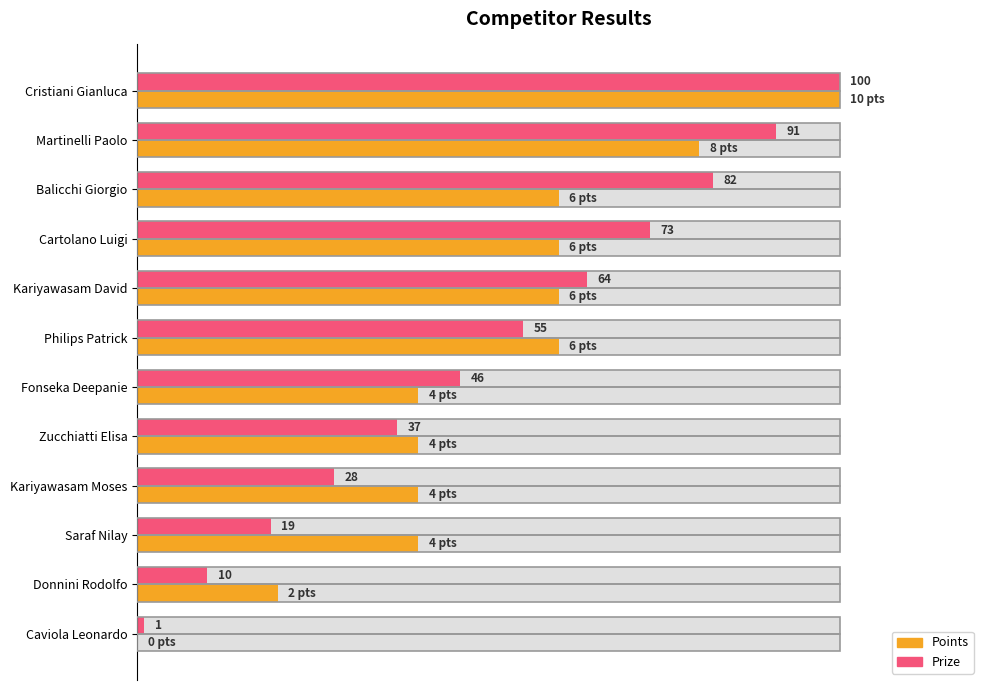

Reading left to right, extract all data points from this chart.

Points: 100.0	80.0	60.0	60.0	60.0	60.0	40.0	40.0	40.0	40.0	20.0	0.0
Prize: 100.0	91.0	82.0	73.0	64.0	55.0	46.0	37.0	28.0	19.0	10.0	1.0